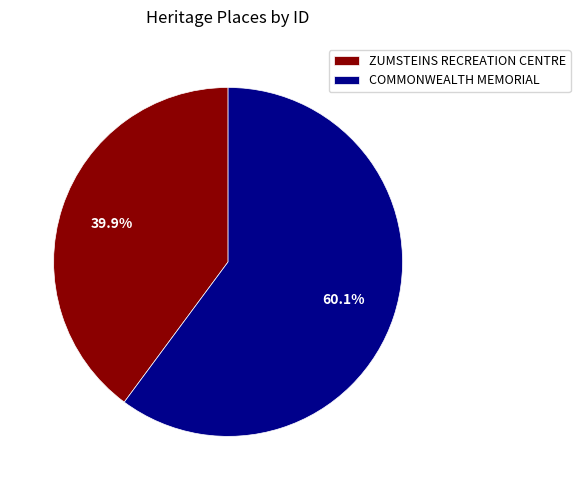

To the nearest percent, what is the combined percentage of ZUMSTEINS RECREATION CENTRE and COMMONWEALTH MEMORIAL?

100%